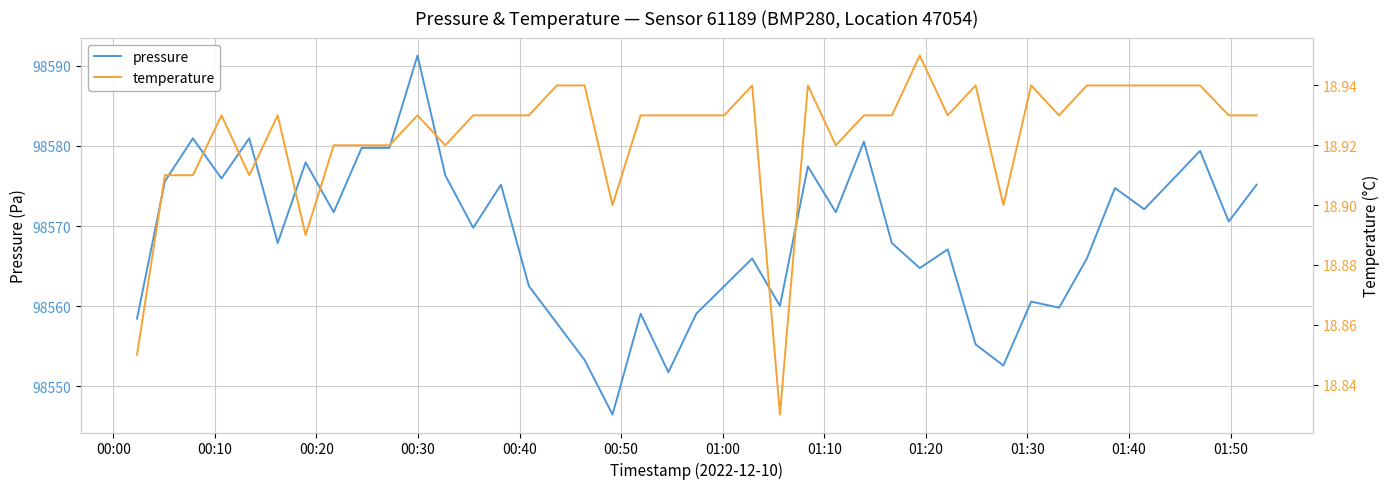

What is the minimum value for pressure?

98546.5